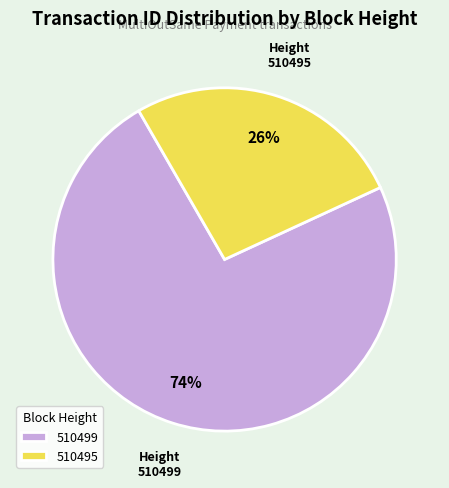

The 510495 slice represents 41% of the pie. True or false?

False